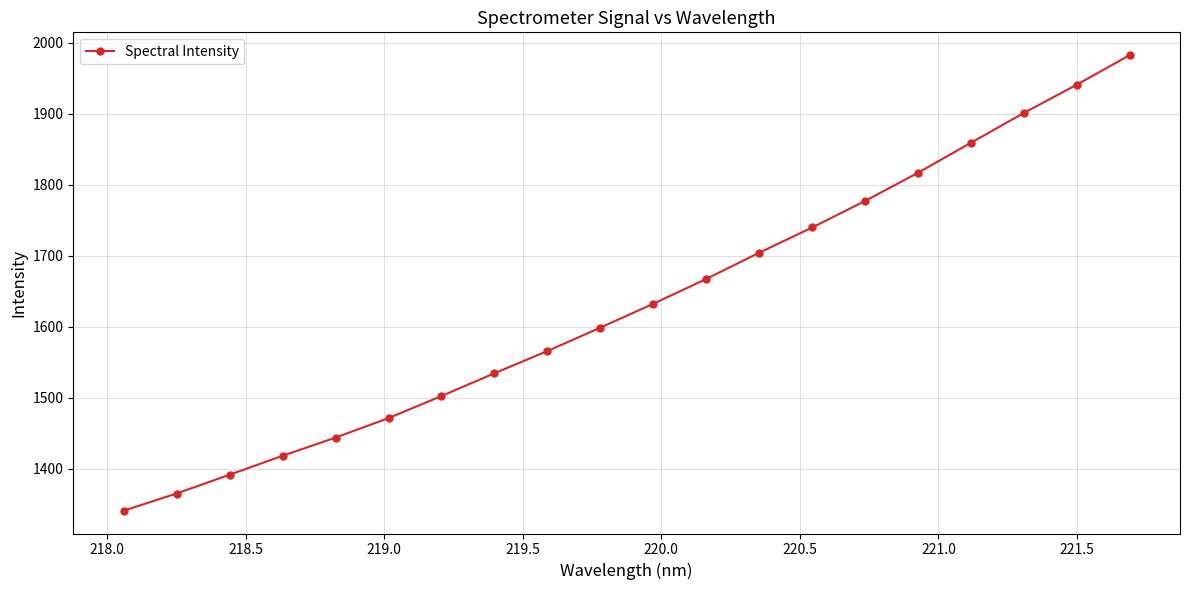

Reading left to right, what are all the values shown in this chart?

1341.3	1365.5	1391.9	1418.5	1444.1	1471.5	1502.6	1534.7	1565.9	1598.8	1632.5	1667.3	1704.3	1739.7	1777.1	1816.8	1859.0	1900.9	1940.7	1982.3